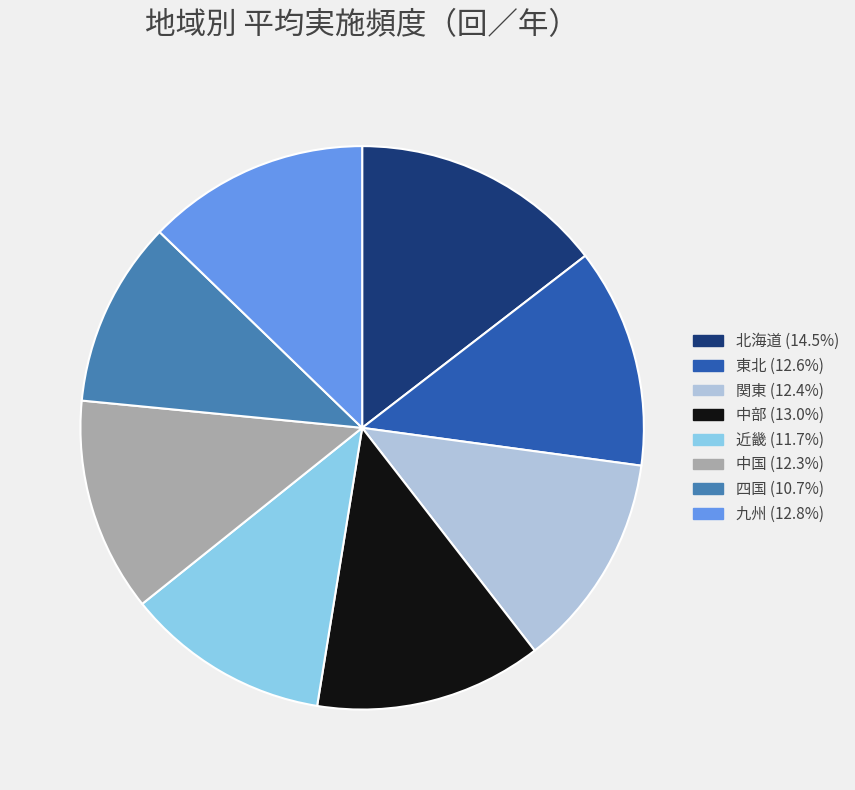

Does 九州 represent more than half of the total?

No